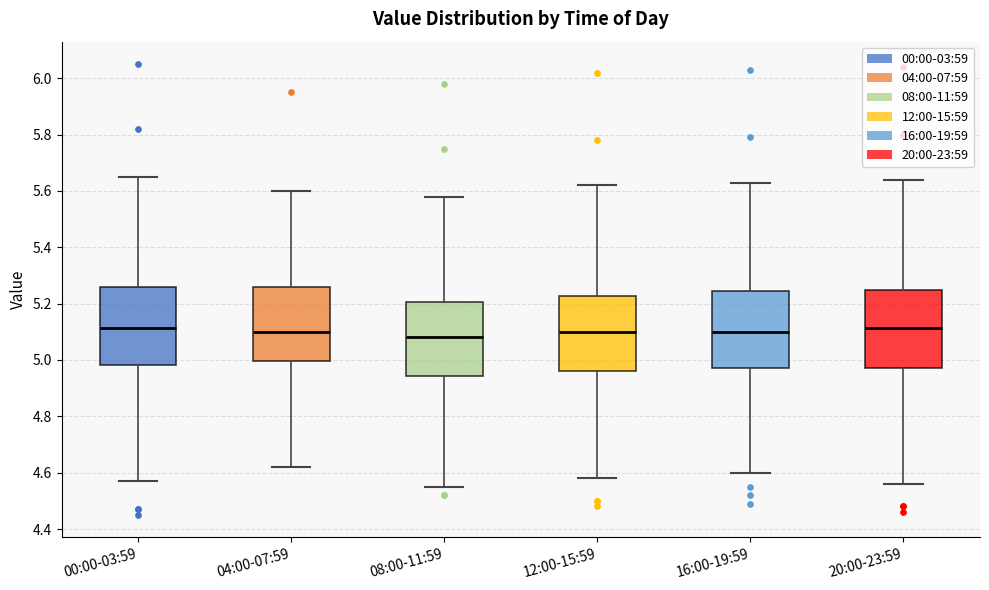

Reading left to right, transcribe this box plot: for each box, give where its median line is, the range the box spans, and where its two whiskers end, as read against the y-axis. The values are not printed on the chart, so give them approximately, as read against the axis.

00:00-03:59: median 5.12, box 4.98 to 5.26, whiskers 4.58 to 5.66
04:00-07:59: median 5.10, box 5.00 to 5.26, whiskers 4.62 to 5.60
08:00-11:59: median 5.08, box 4.94 to 5.20, whiskers 4.56 to 5.58
12:00-15:59: median 5.10, box 4.96 to 5.22, whiskers 4.58 to 5.62
16:00-19:59: median 5.10, box 4.98 to 5.24, whiskers 4.60 to 5.64
20:00-23:59: median 5.12, box 4.98 to 5.24, whiskers 4.56 to 5.64